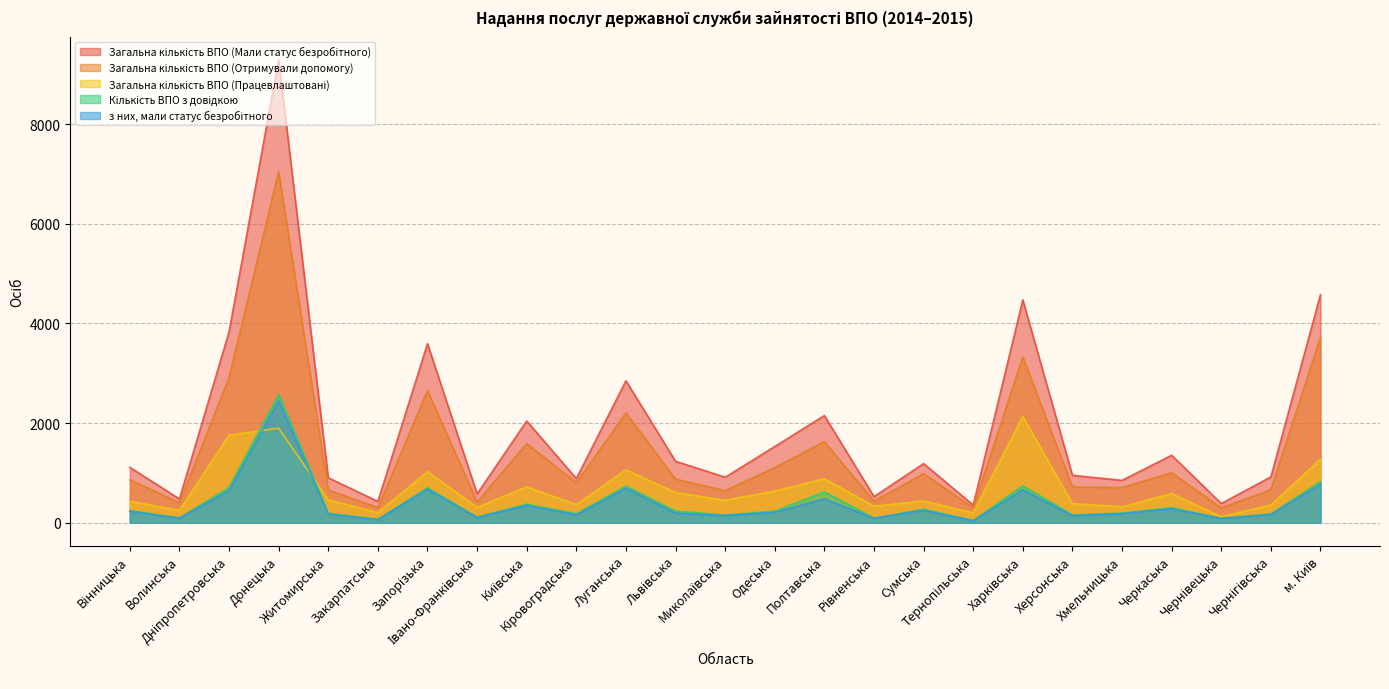

Which series has the largest range (max minus min)?

Загальна кількість ВПО (Мали статус безробітного)